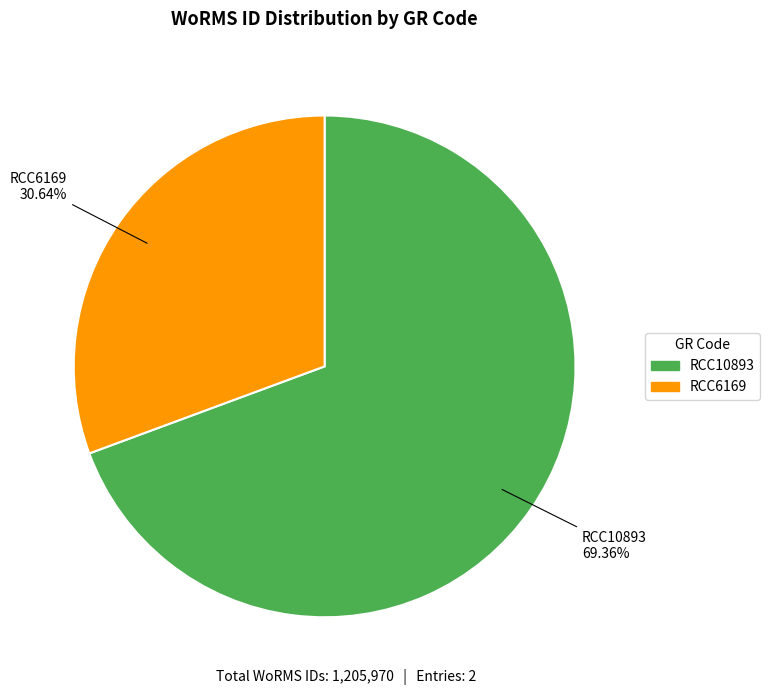

To the nearest percent, what percentage of the pie is RCC6169?

31%